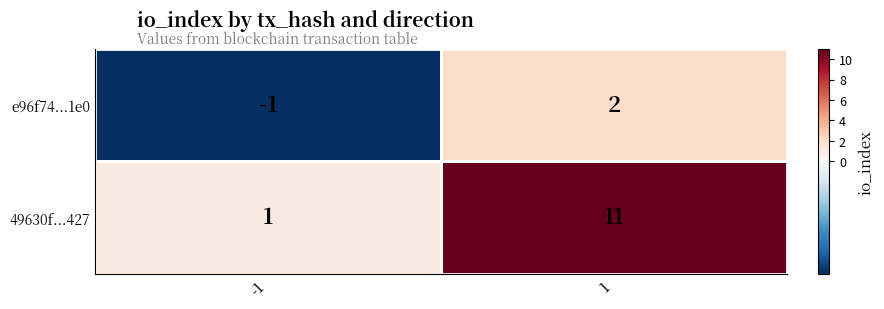

Between -1 and 1, which series saw the biggest shift?

49630f...427